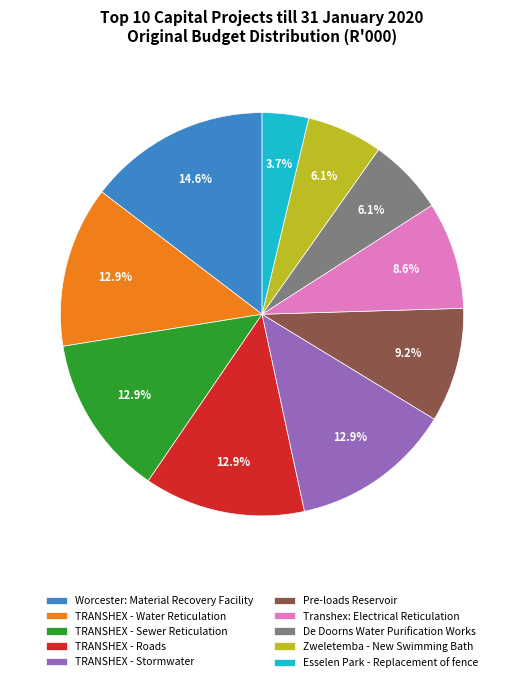

The TRANSHEX - Water Reticulation slice represents 3% of the pie. True or false?

False